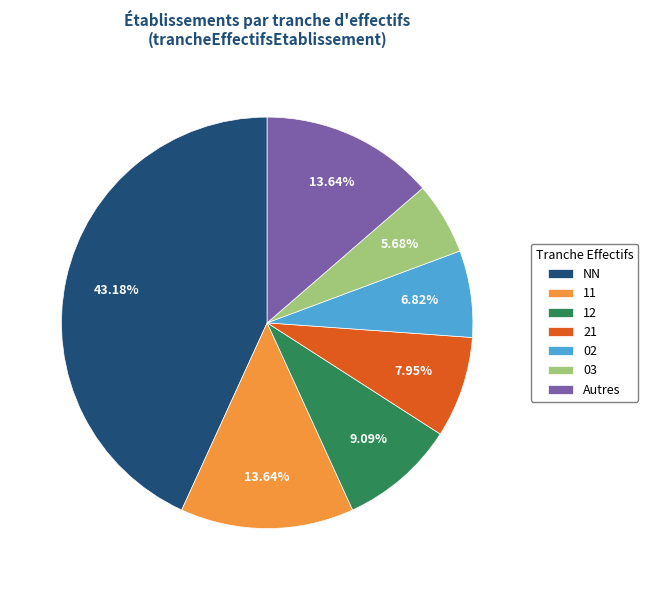

Is the sum of NN and 03 greater than half?

No